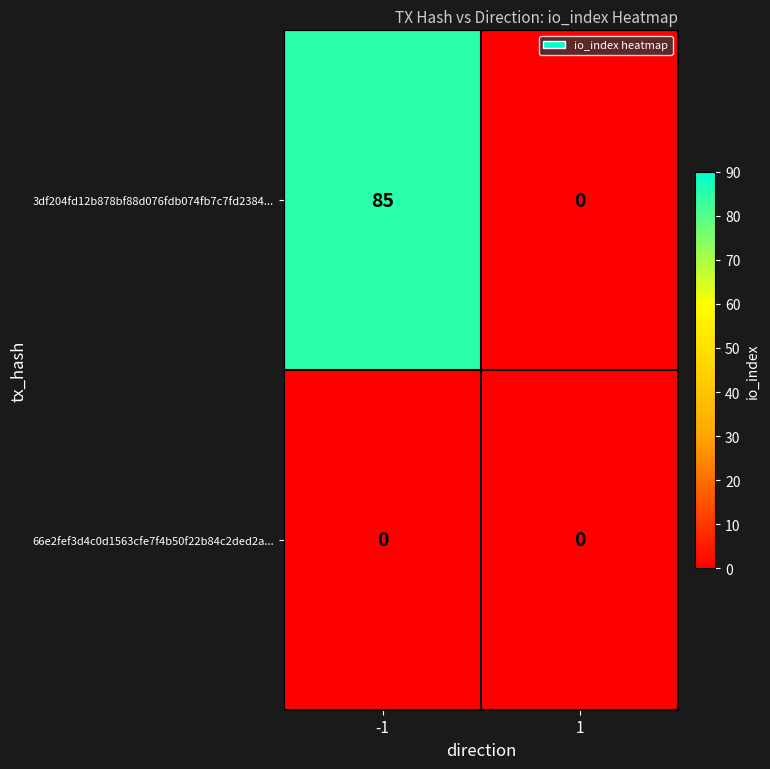

Is it true that 3df204fd12b878bf88d076fdb074fb7c7fd2384... equals 0 at 1?

True